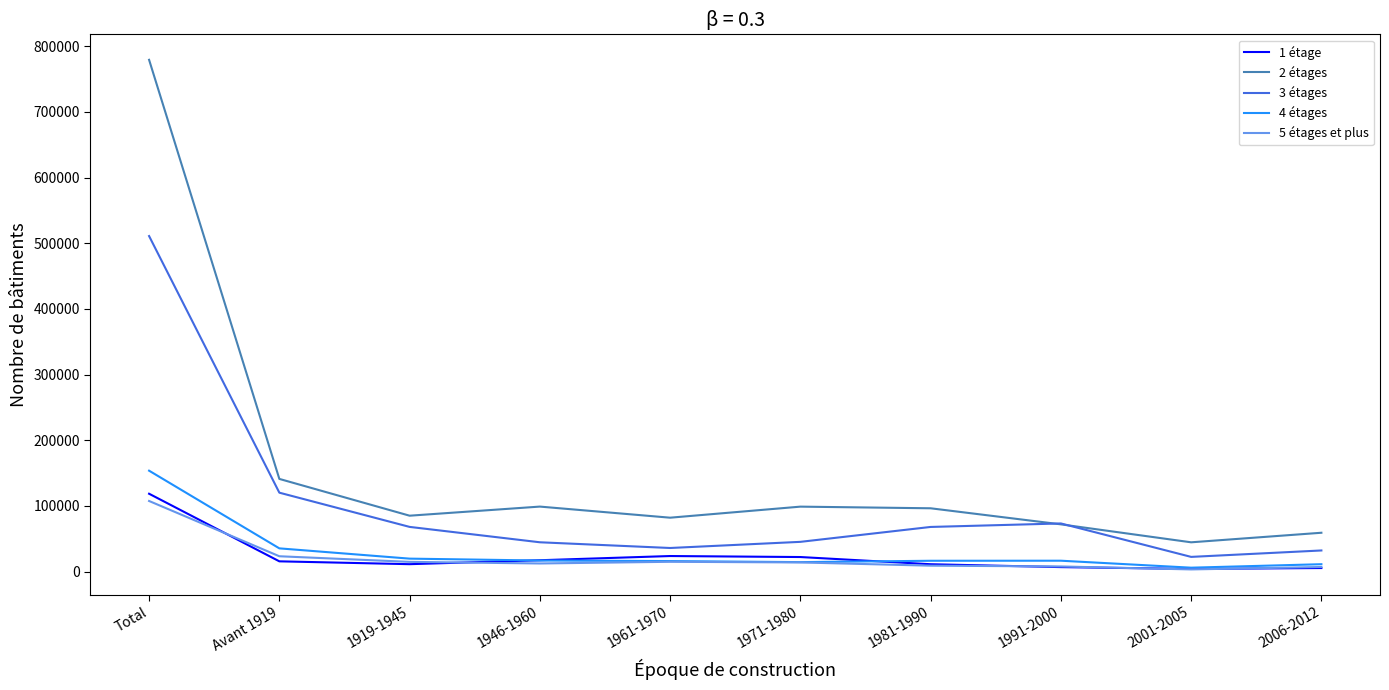

What position from the right is Avant 1919?

9